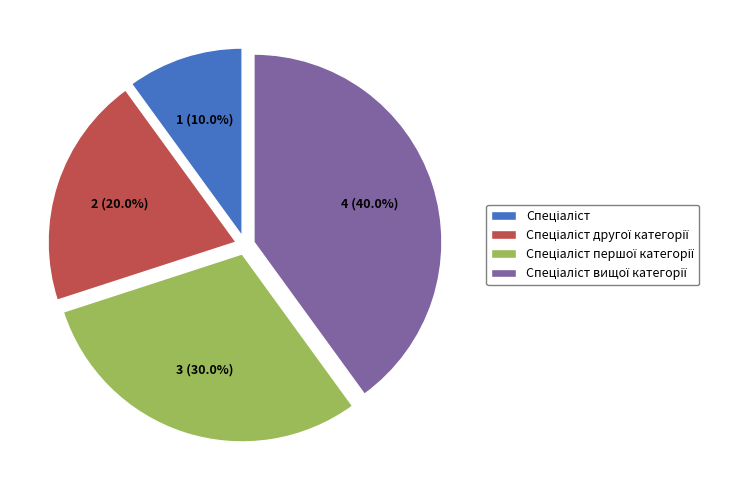

Does any single category account for the majority?

No